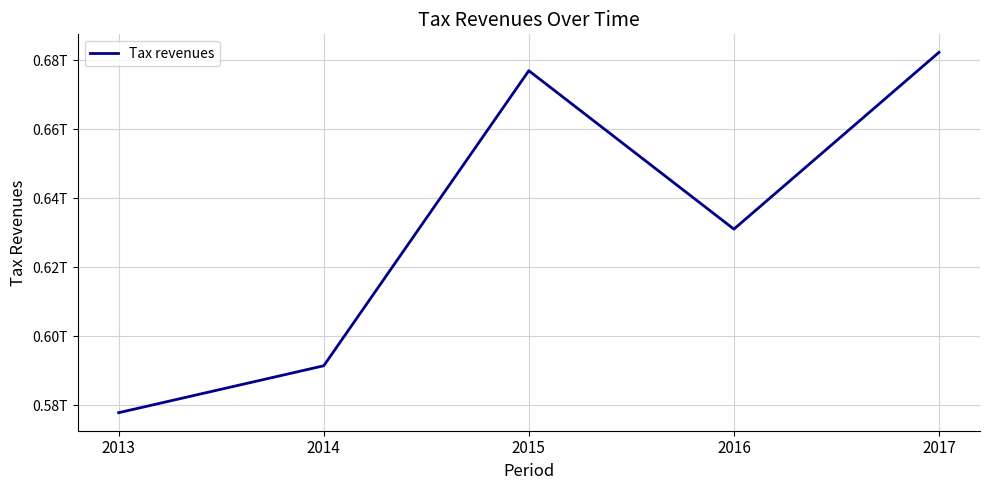

Rank the categories by value from highest to lowest.

2017, 2015, 2016, 2014, 2013